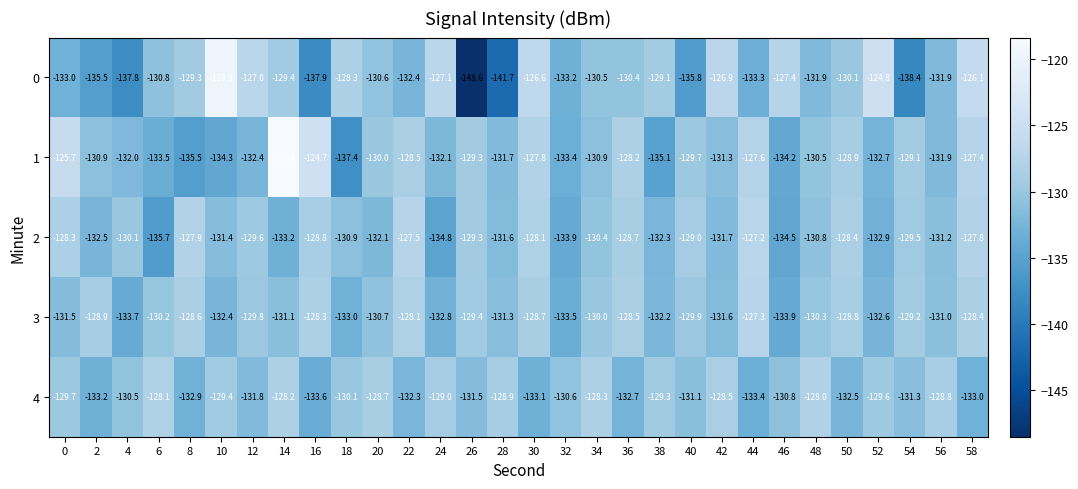

What is the average value of the 3 series?

-130.5